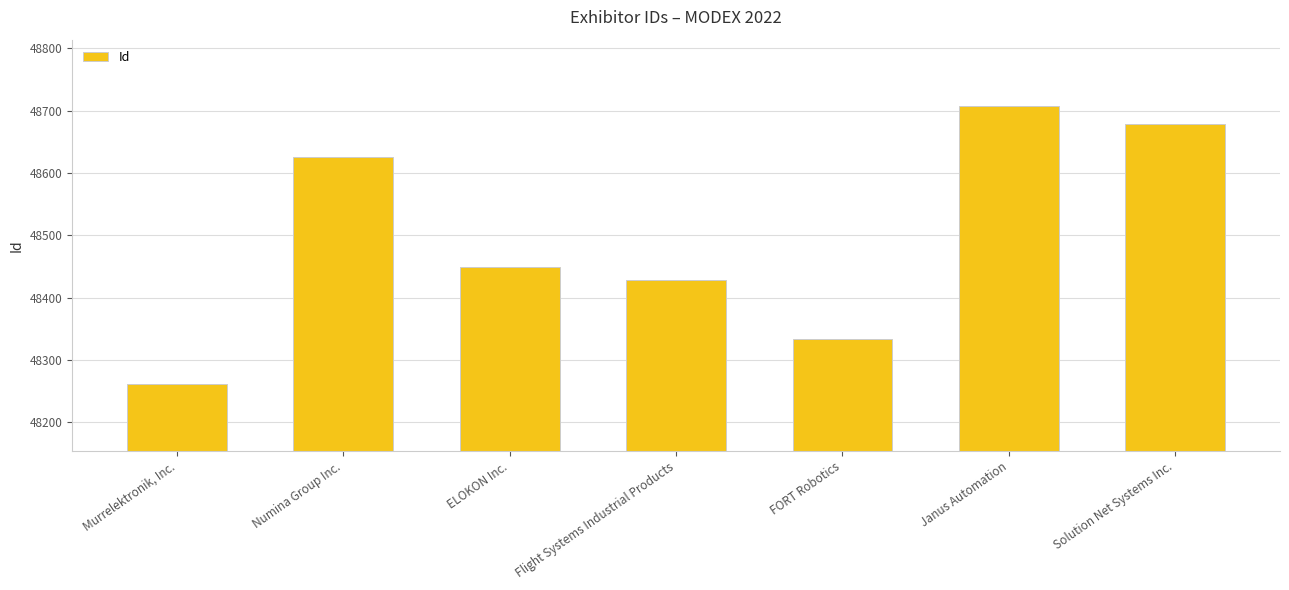

What is the ratio of the value at ELOKON Inc. to the value at Murrelektronik, Inc.?

1.0